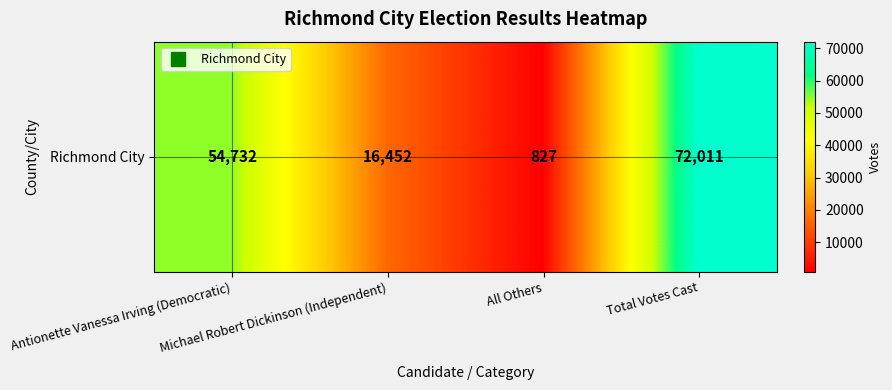

Reading left to right, what are all the values shown in this chart?

54732	16452	827	72011